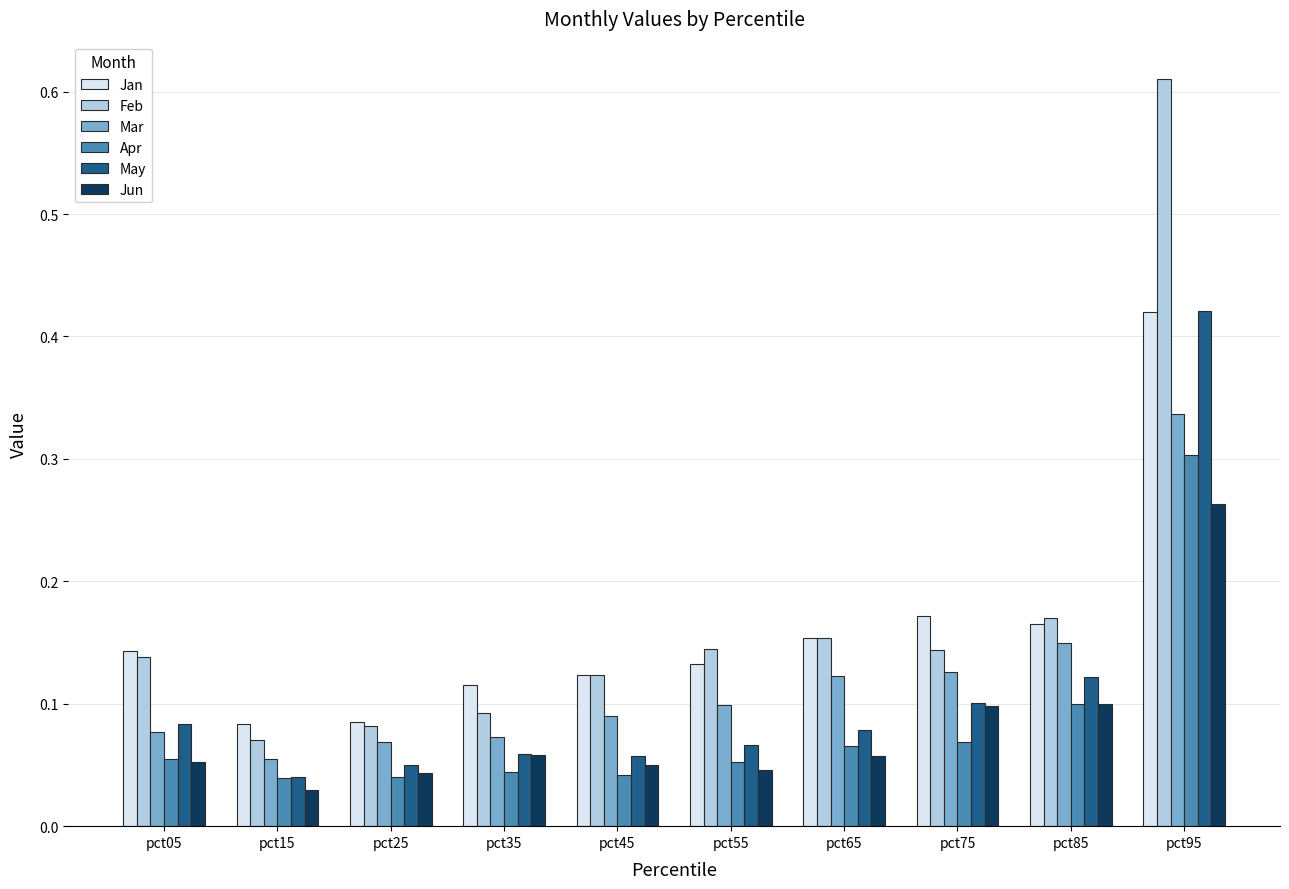

True or false: Apr has a value of 0.1 at pct75.

True